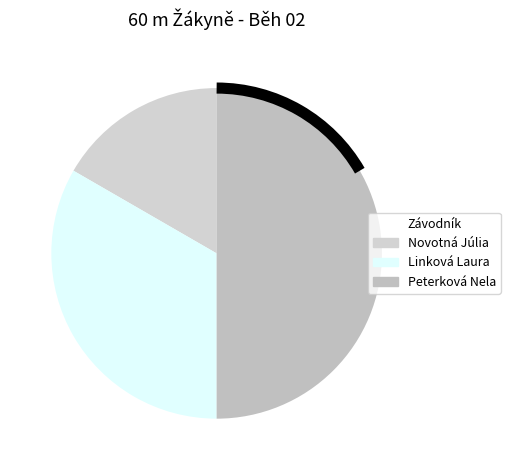

Which category has the biggest portion of the pie?

Peterková Nela